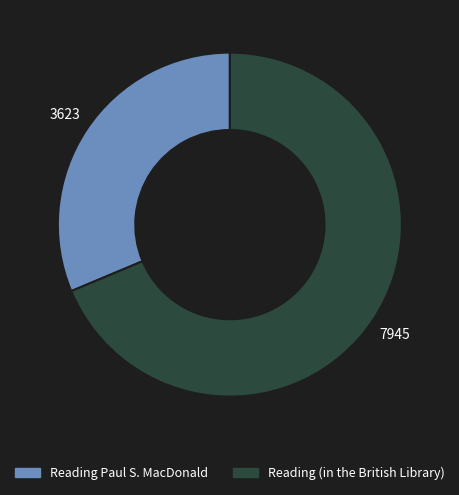

Does Reading Paul S. MacDonald represent more than half of the total?

No